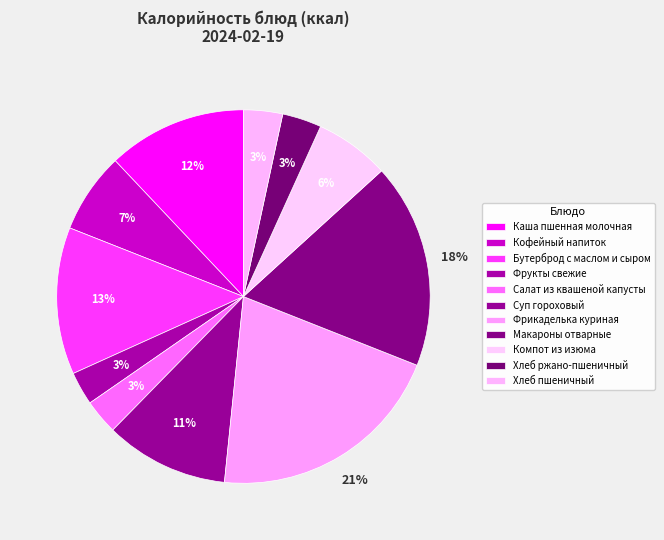

What is the change in value from Кофейный напиток to Макароны отварные?

+153.0